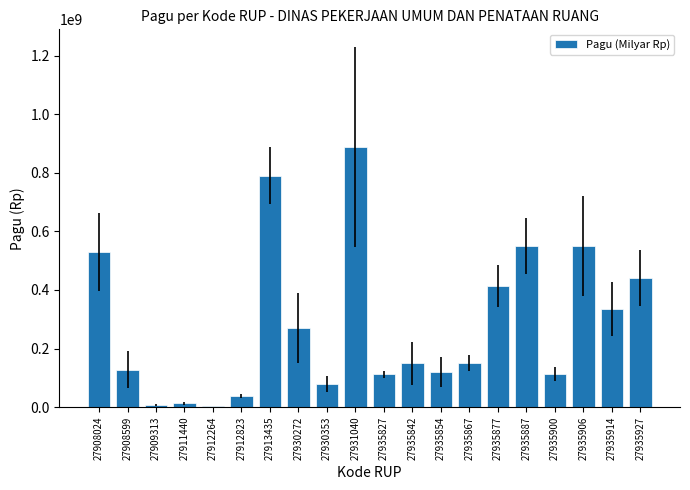

Which label corresponds to the largest value in the chart?

27931040